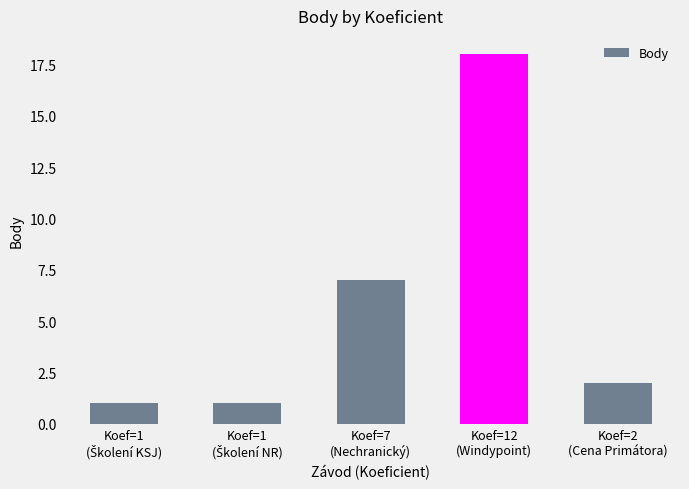

What is the difference between the maximum and minimum values?

17